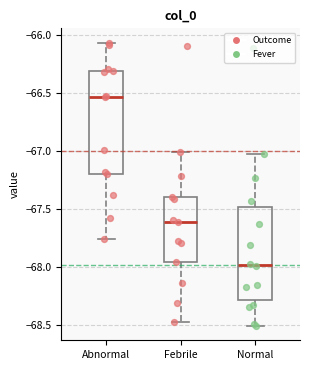

Which box has the highest median line?

Abnormal